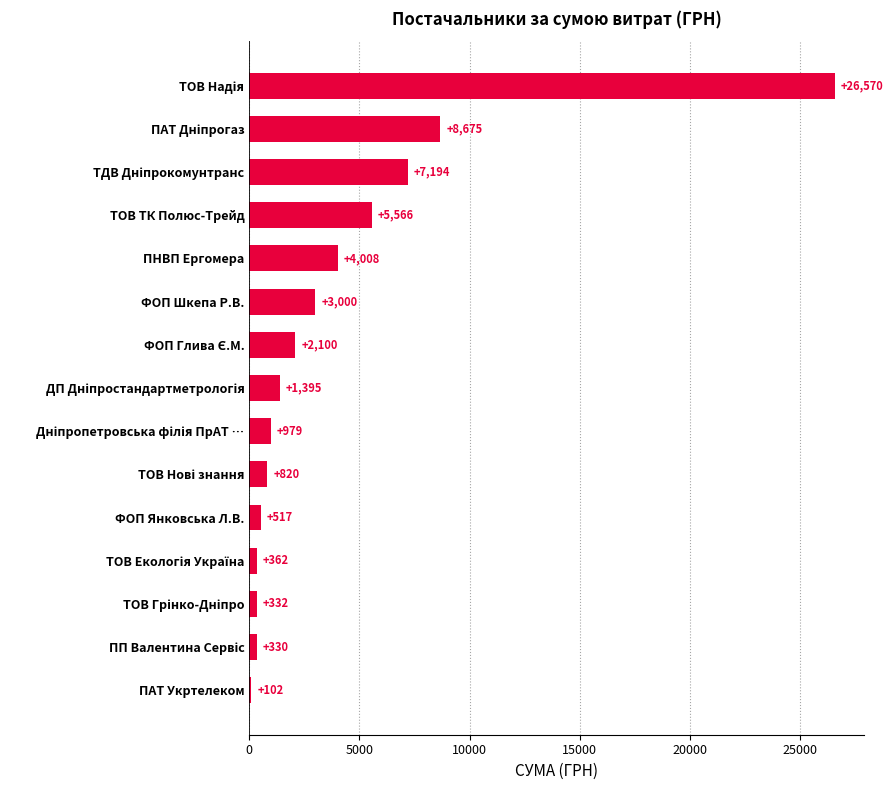

Is it true that the value at ТОВ ТК Полюс-Трейд is 7699.1?

False